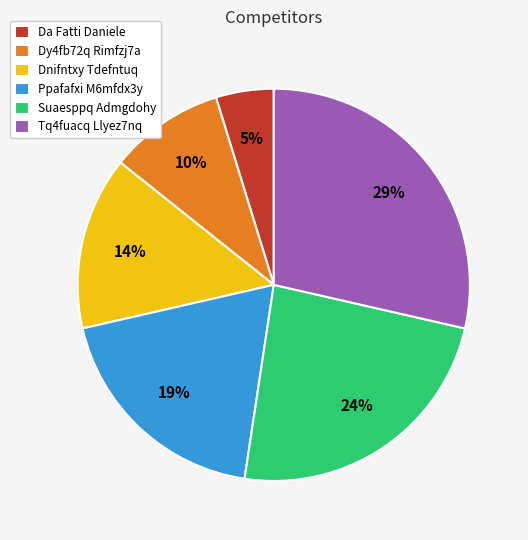

Rank the categories by value from highest to lowest.

Tq4fuacq Llyez7nq, Suaesppq Admgdohy, Ppafafxi M6mfdx3y, Dnifntxy Tdefntuq, Dy4fb72q Rimfzj7a, Da Fatti Daniele